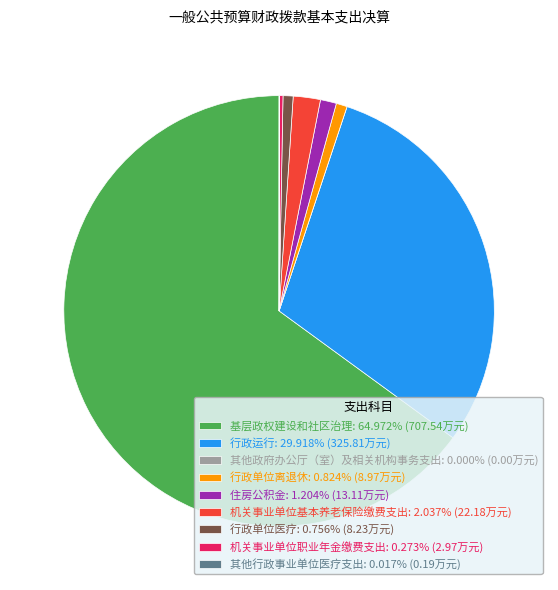

Does 基层政权建设和社区治理: 64.972% (707.54万元) represent more than half of the total?

Yes